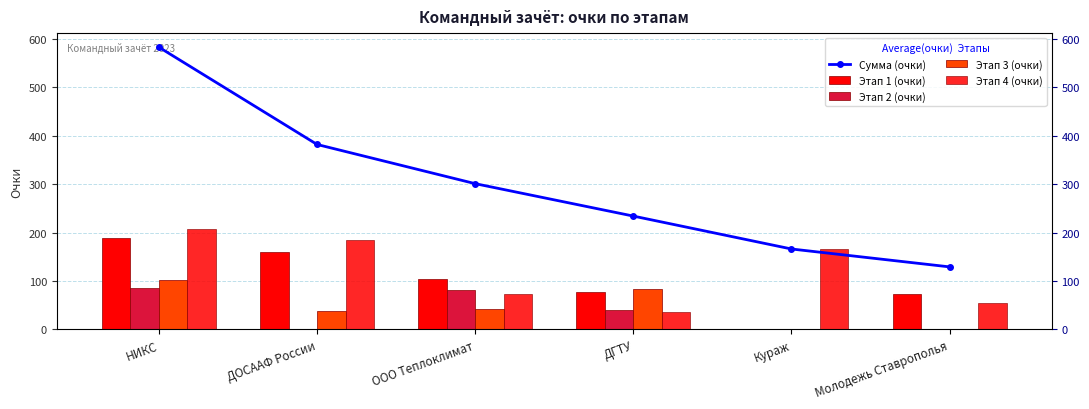

True or false: Этап 1 (очки) has a value of 74 at Молодежь Ставрополья.

True